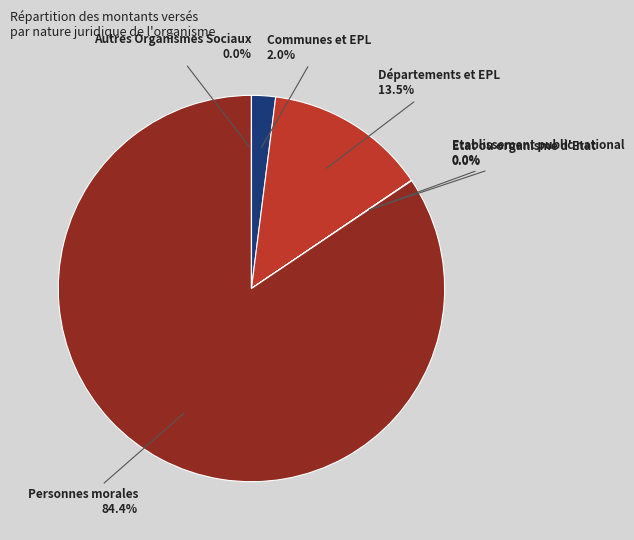

Does any single category account for the majority?

Yes